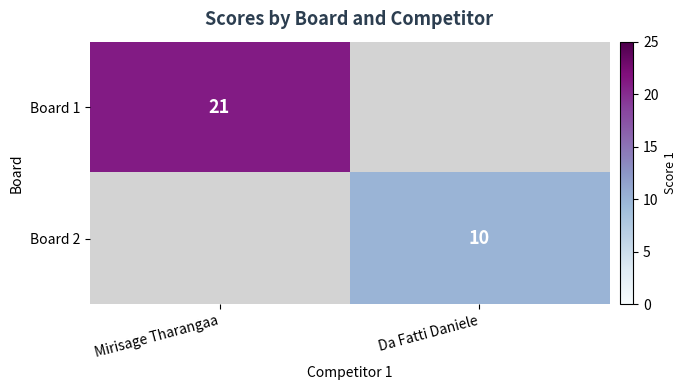

The Board 2 series shows 2 at Da Fatti Daniele. True or false?

False